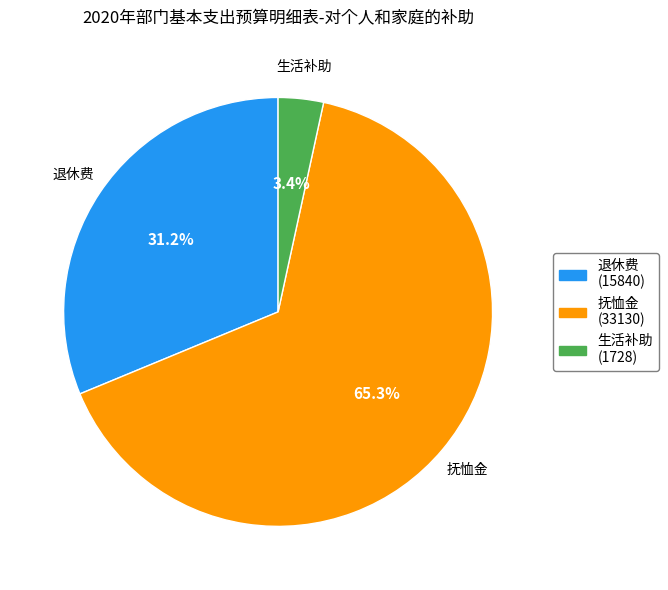

Which slice is the smallest?

生活补助